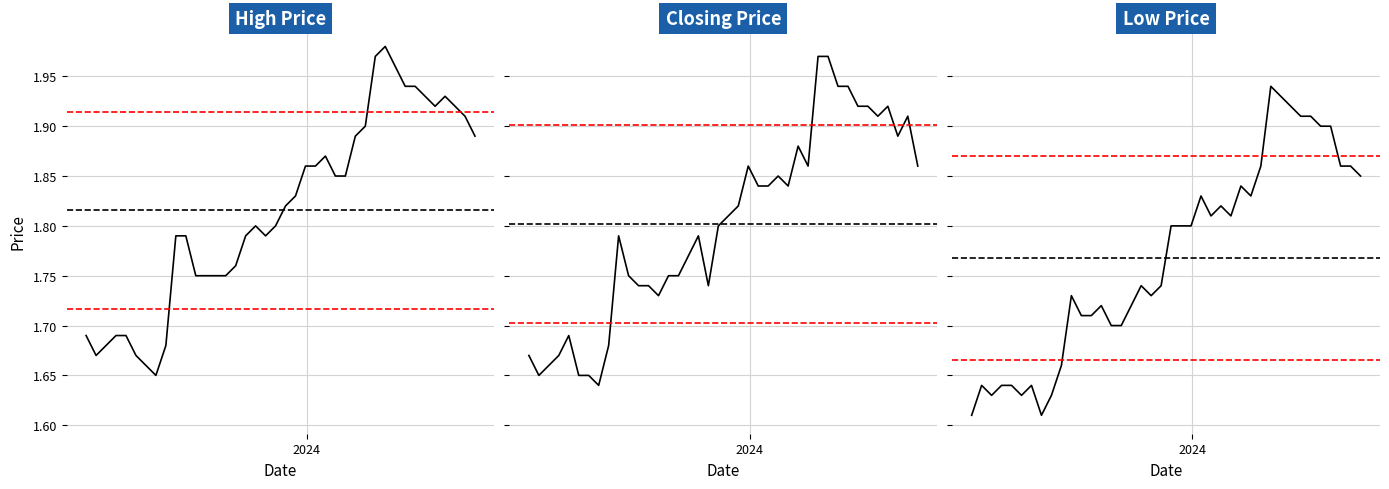

Rank the series at 38 from highest to lowest value.

High, Closing, Low